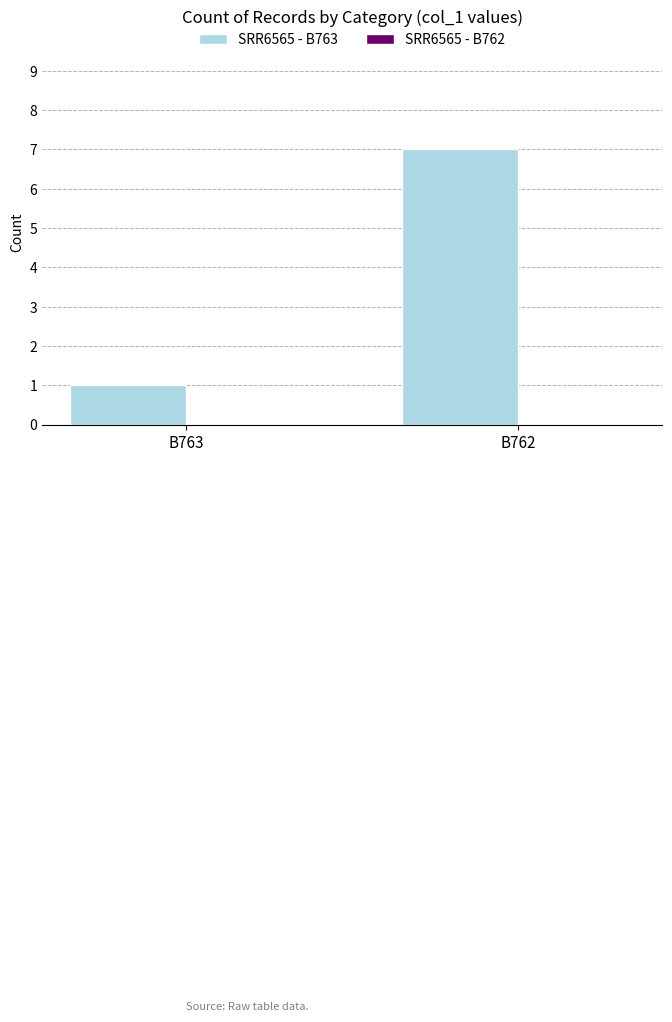

Between B762 and B763, which is larger?

B762